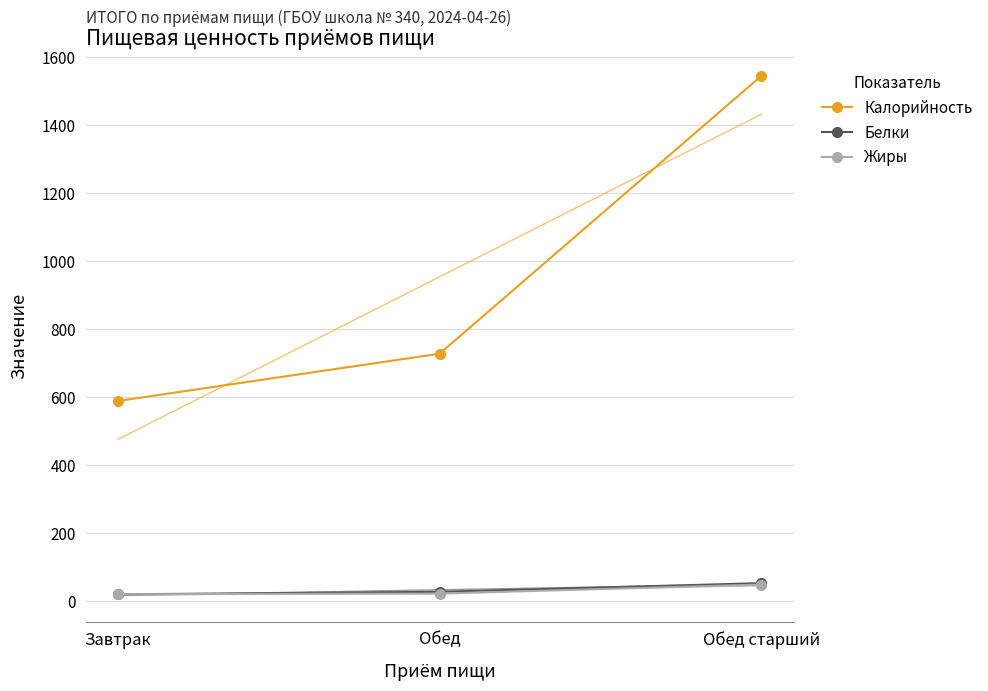

Reading left to right, list all the values displayed in this chart.

Калорийность: 588.0	727.0	1544.0
Белки: 19.6	26.9	52.5
Жиры: 19.8	21.8	48.3